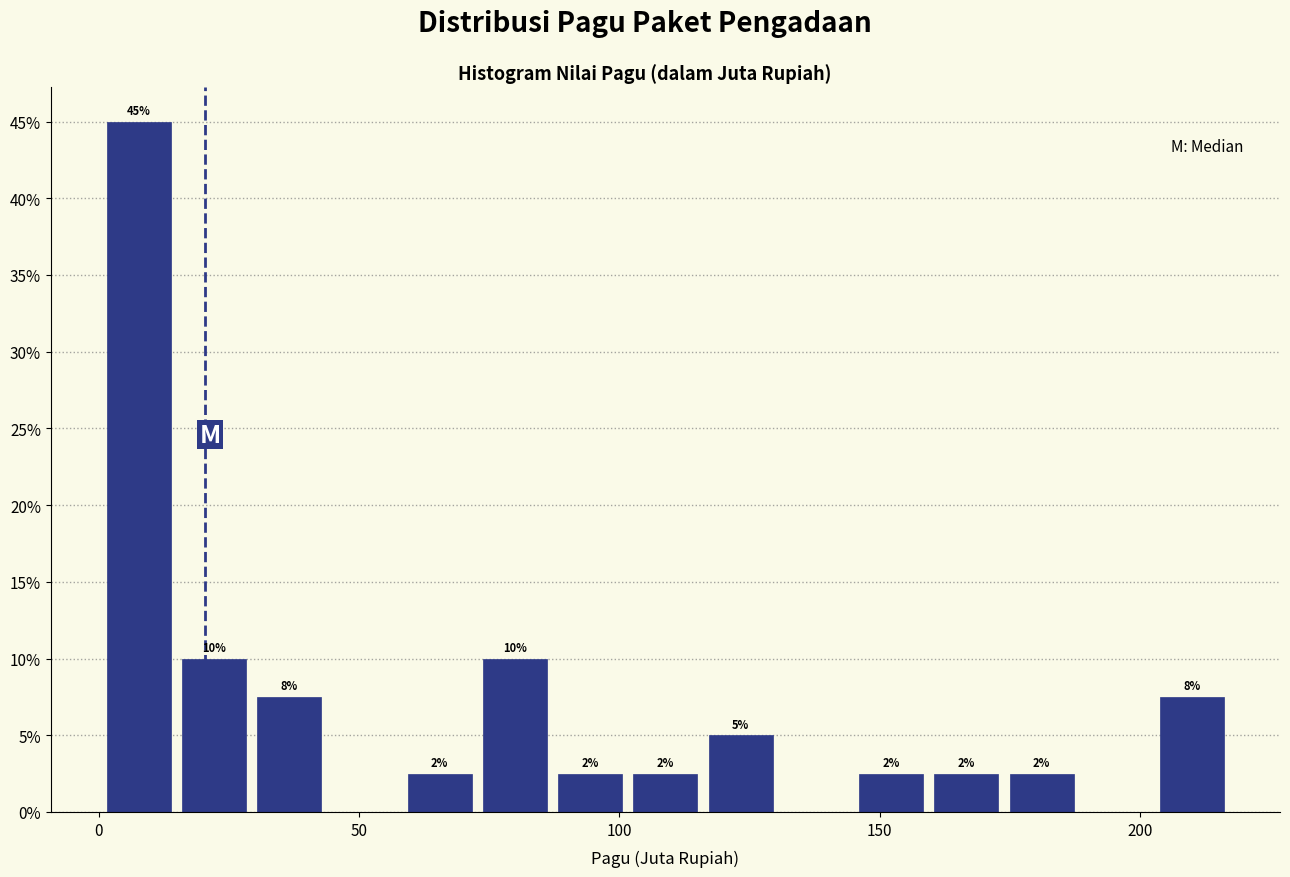

Read against the x-axis, roughly where is the centre of the tallest bar?

10